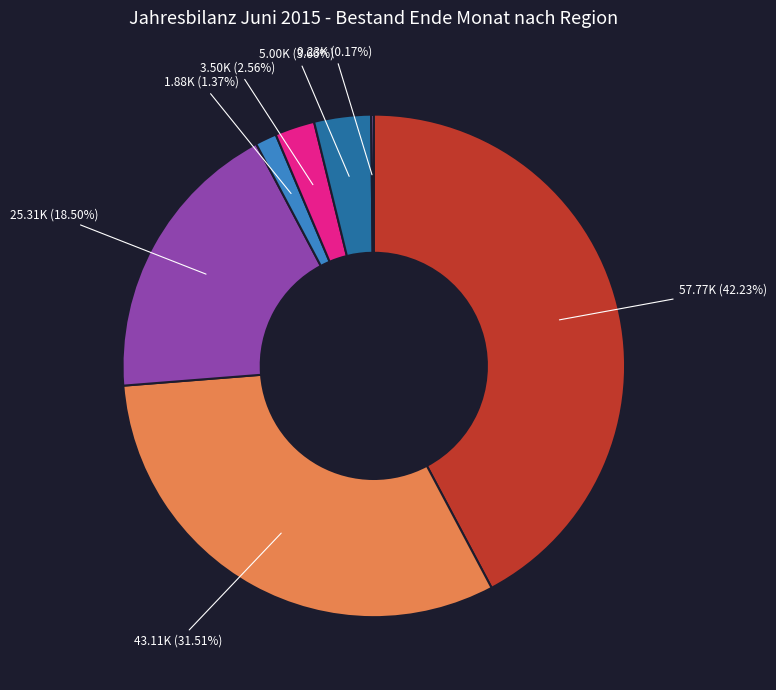

Is there a majority slice in this chart?

No